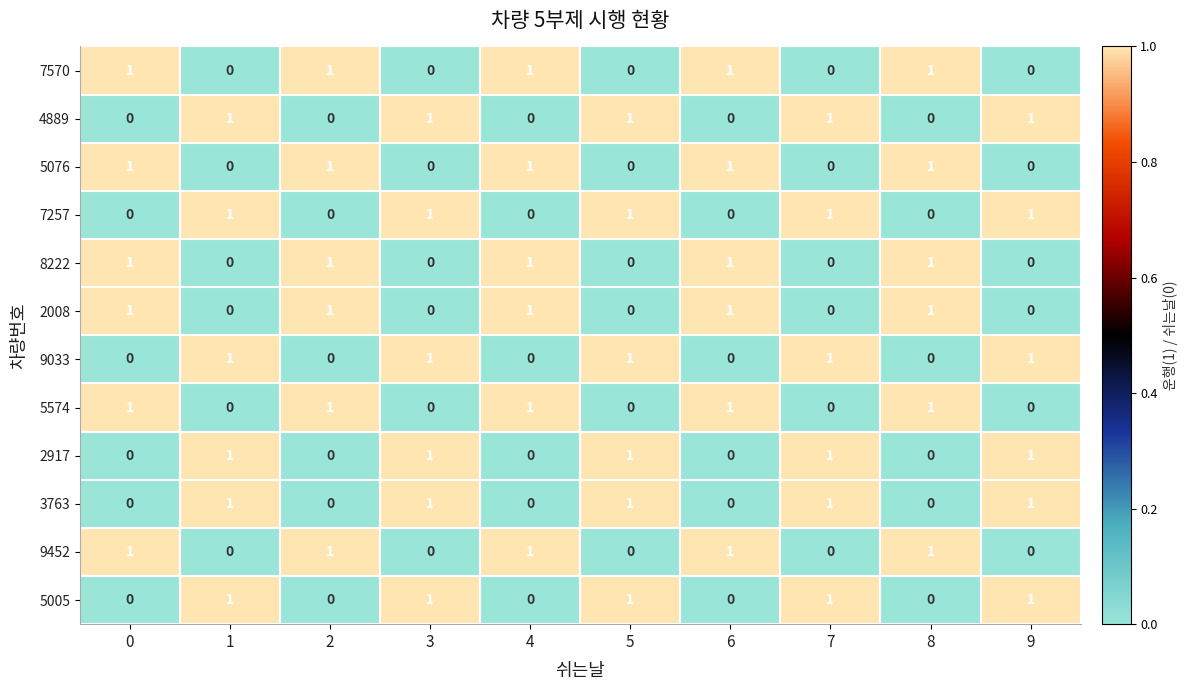

What is the sum of all 7570 values?

5